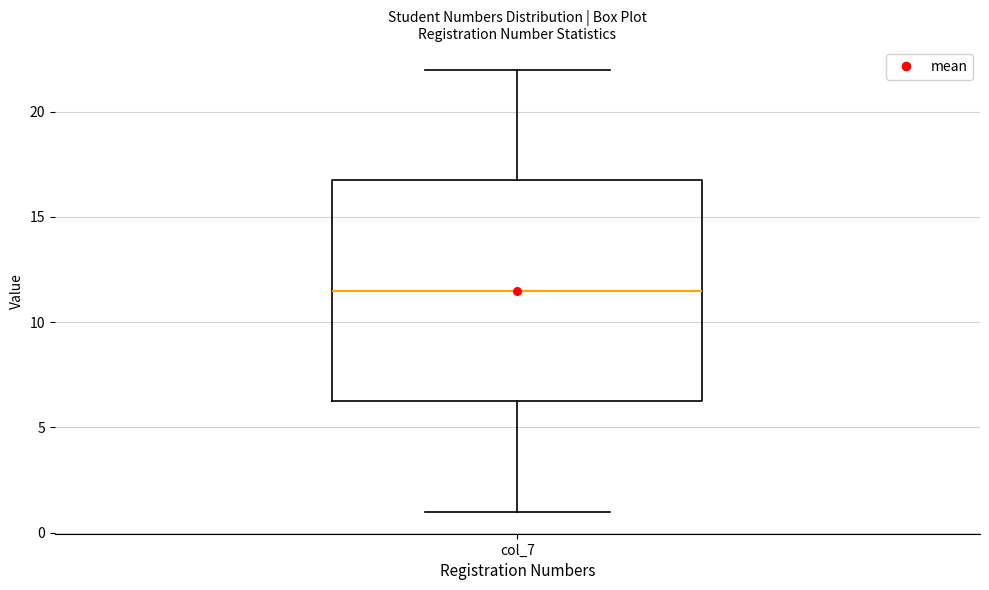

Read this box plot against the y-axis: the position of the median line, the range covered by the box, and the ends of both whiskers. The values are not printed on the chart, so give them approximately, as read against the axis.

median 11.5, box 6.5 to 17.0, whiskers 1.0 to 22.0